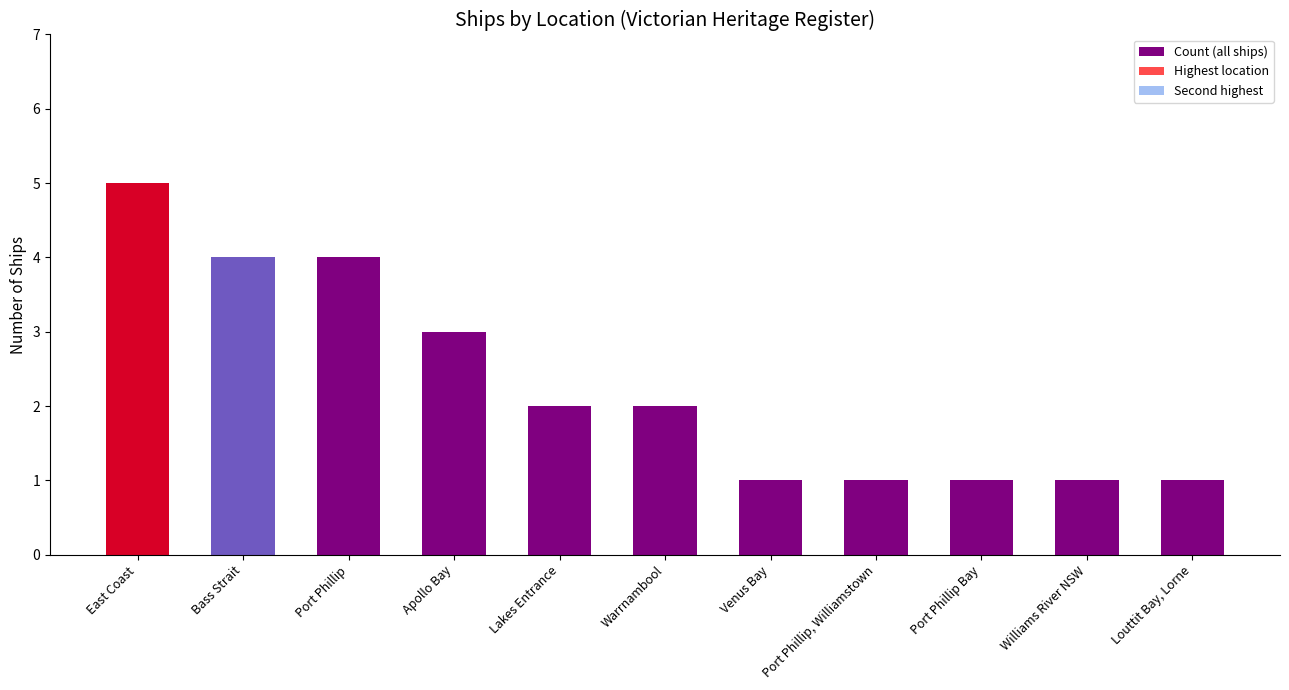

Between East Coast and Port Phillip Bay, which is larger?

East Coast